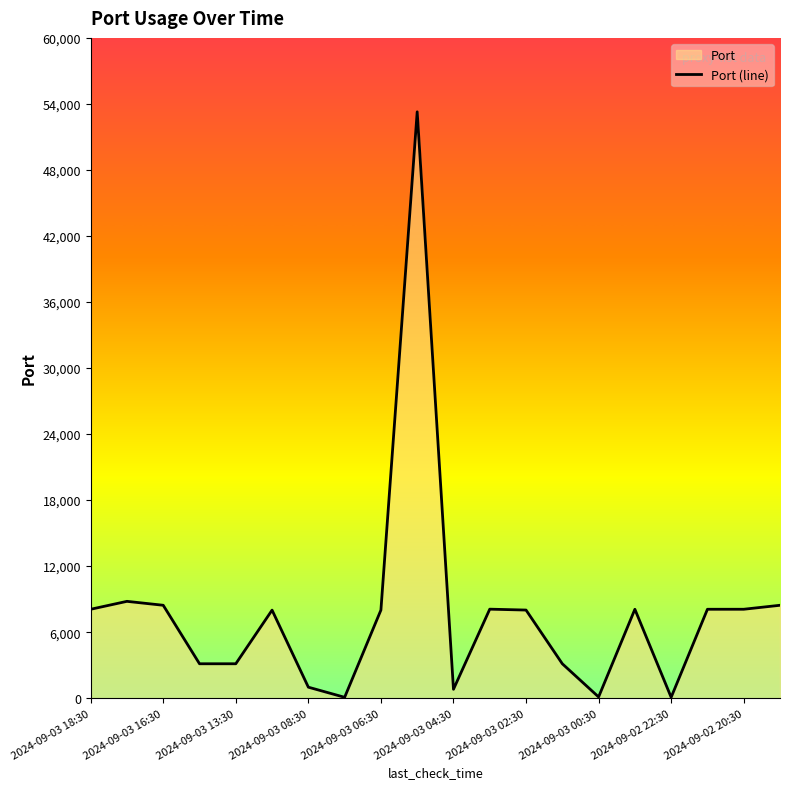

List the labels in order of value, smallest first.

2024-09-03 00:30, 16, 14, 10, 2024-09-03 02:30, 2024-09-03 08:30, 2024-09-03 06:30, 13, 2024-09-03 04:30, 2024-09-02 22:30, 12, 2024-09-03 18:30, 15, 17, 18, 11, 2024-09-03 13:30, 19, 2024-09-03 16:30, 2024-09-02 20:30